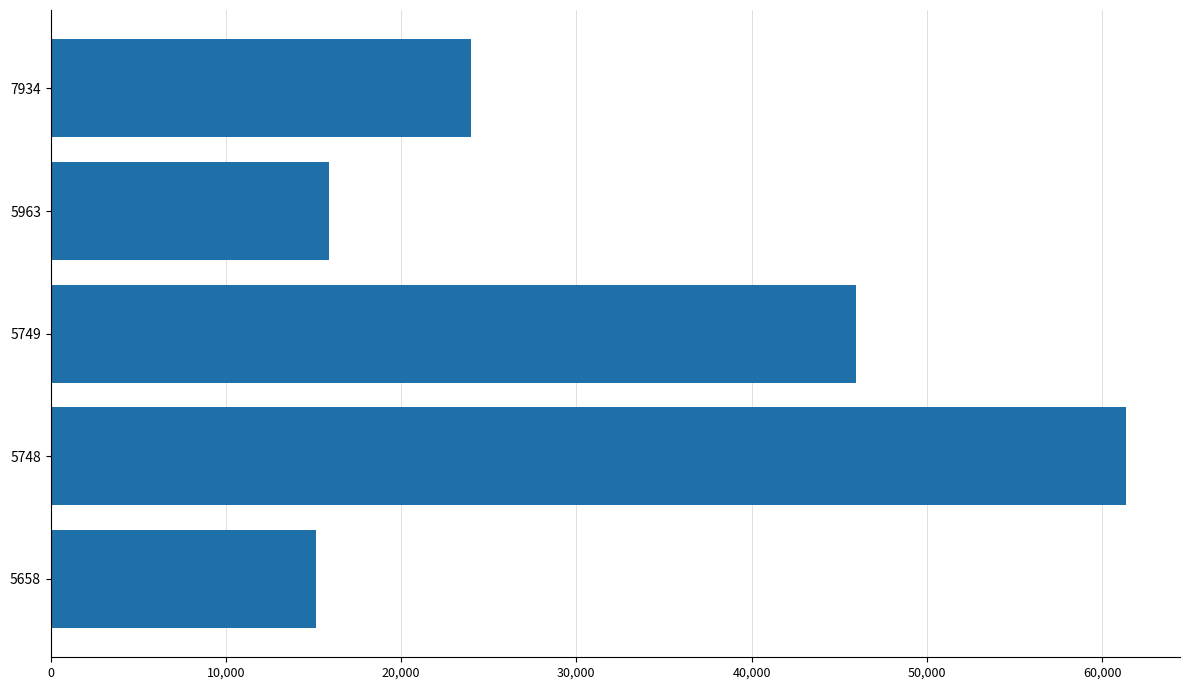

How many bars are there in total?

5